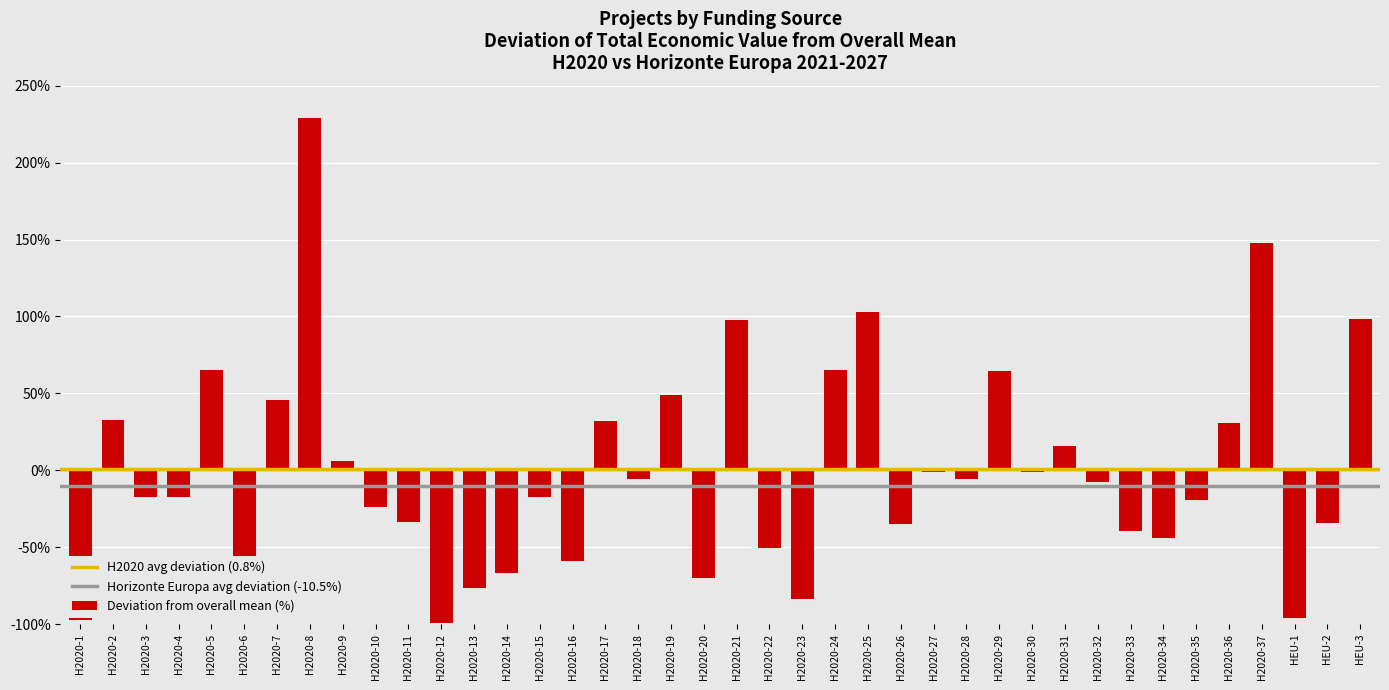

Are the bars grouped side by side (vs. stacked)?

No